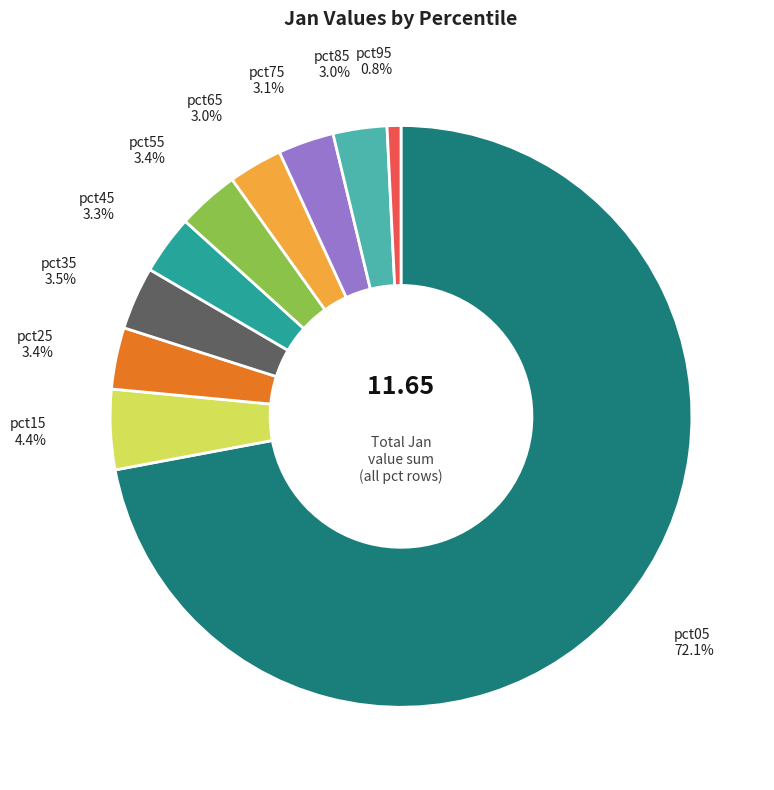

Does any single category account for the majority?

Yes